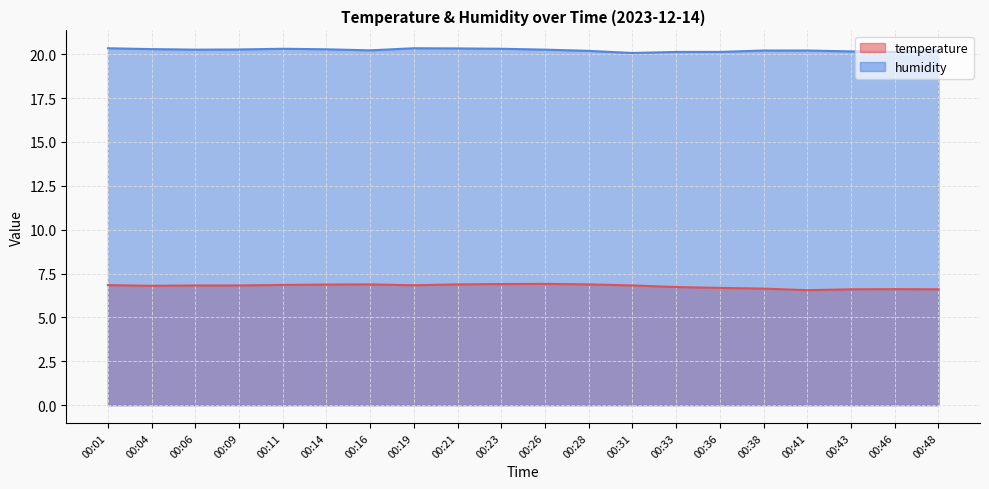

Which has a higher value, 00:01 or 00:19?

00:01